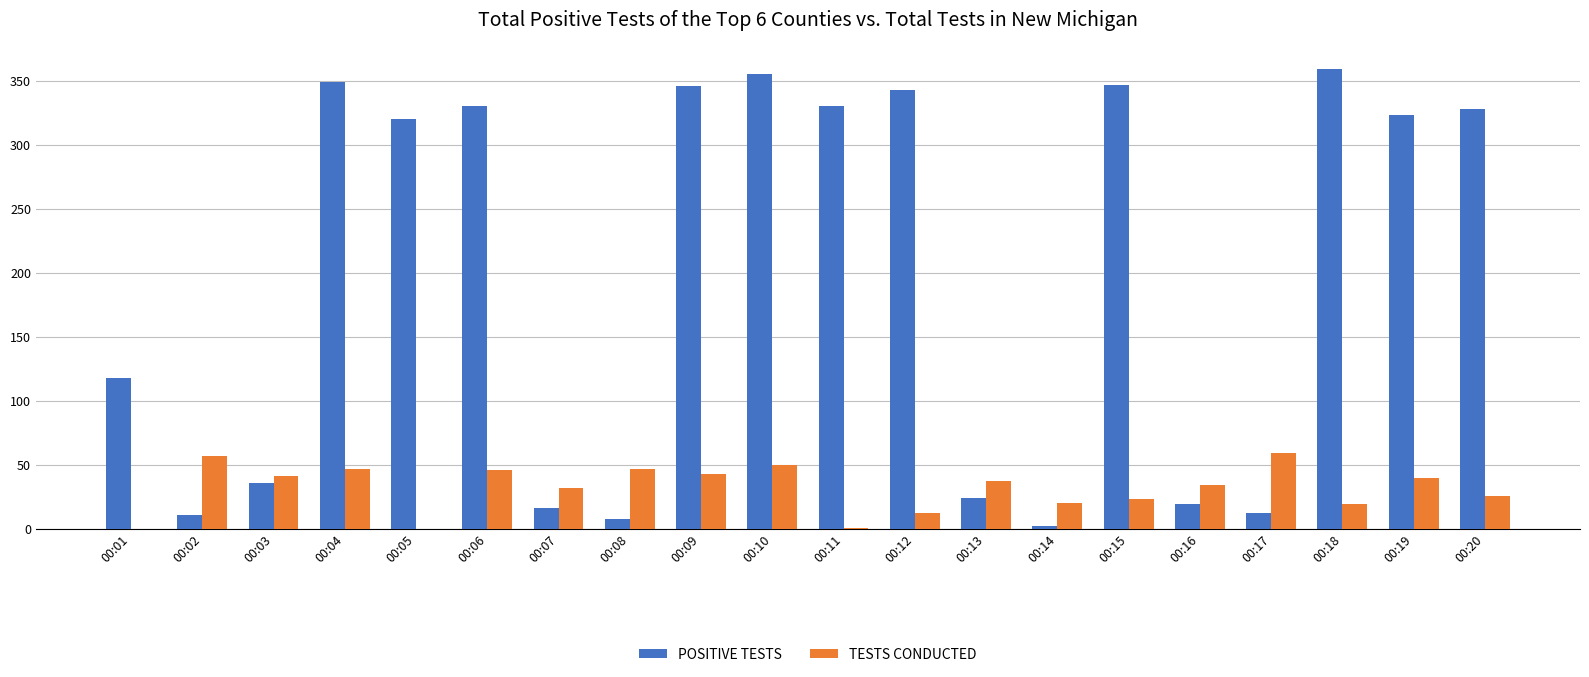

Which series has the largest total across all categories?

POSITIVE TESTS